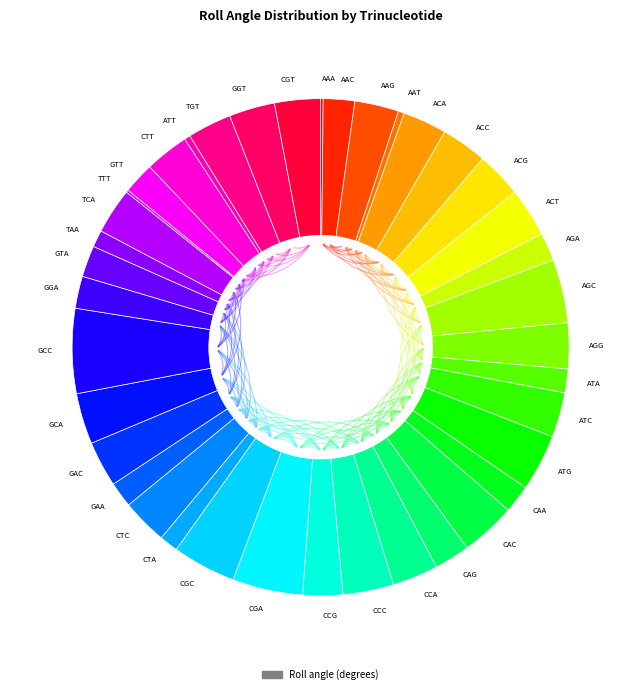

Does CAG represent more than half of the total?

No